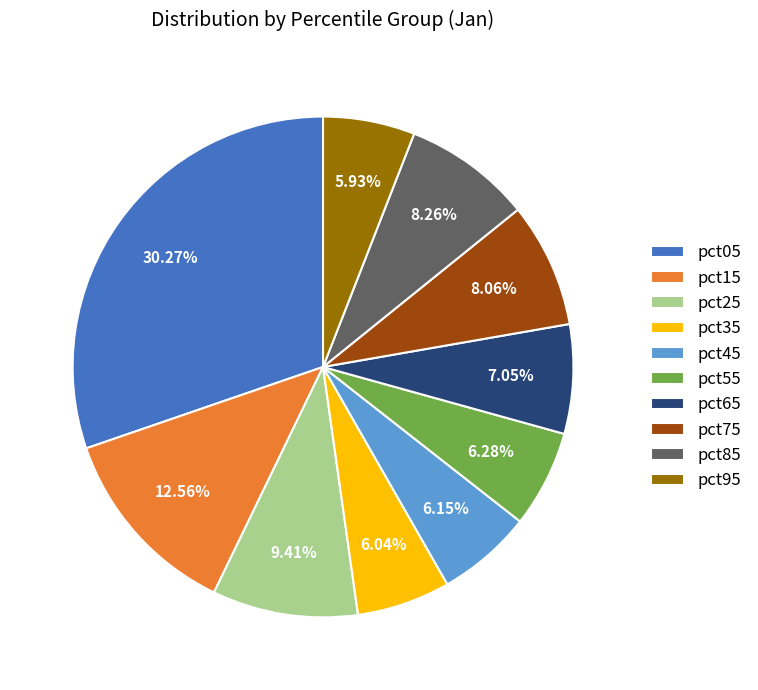

How many segments does this pie chart have?

10